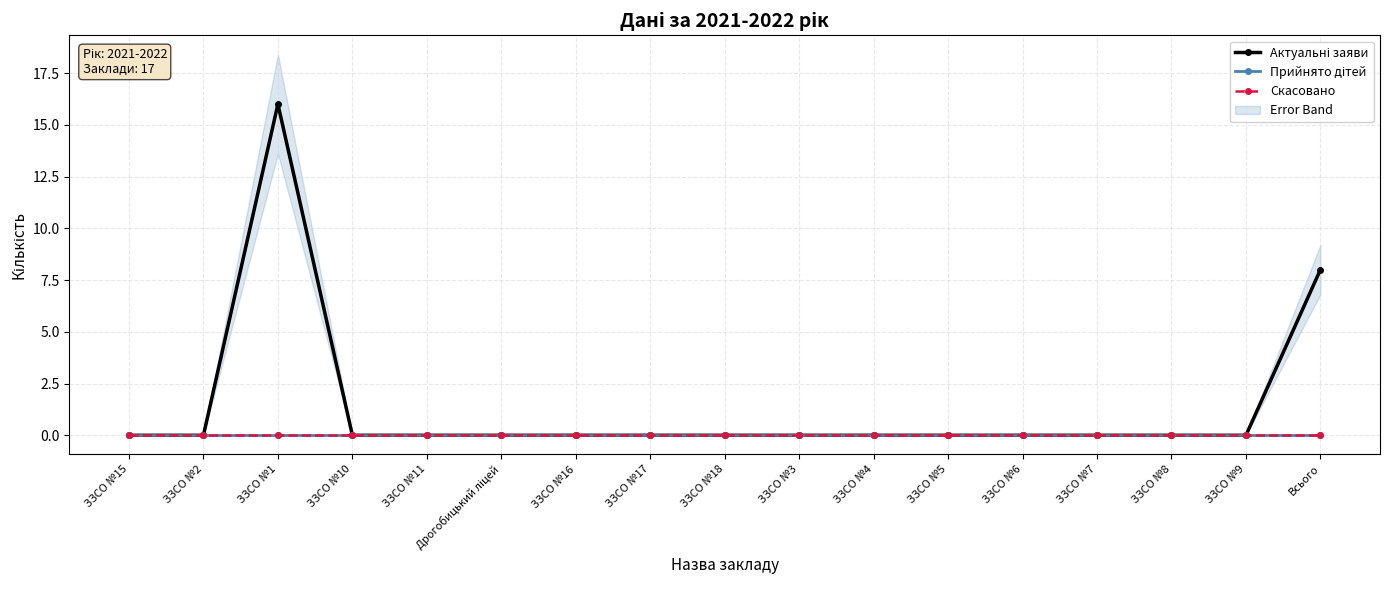

Is this an area chart (filled region under the line)?

No